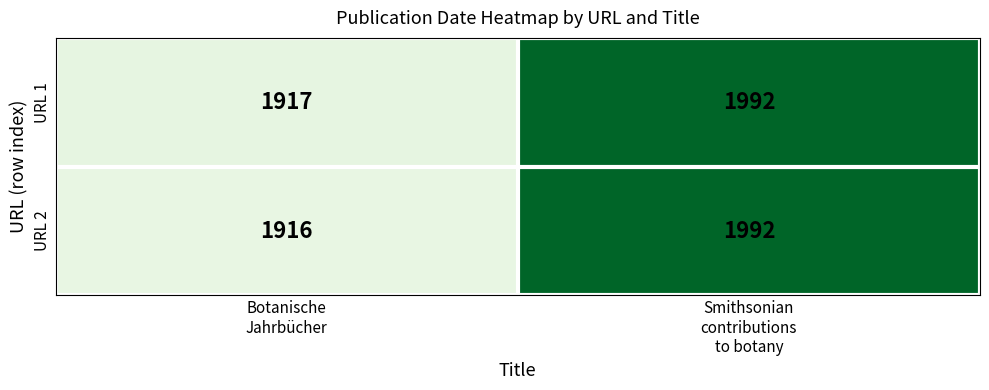

Which series has the widest spread of values?

URL 2